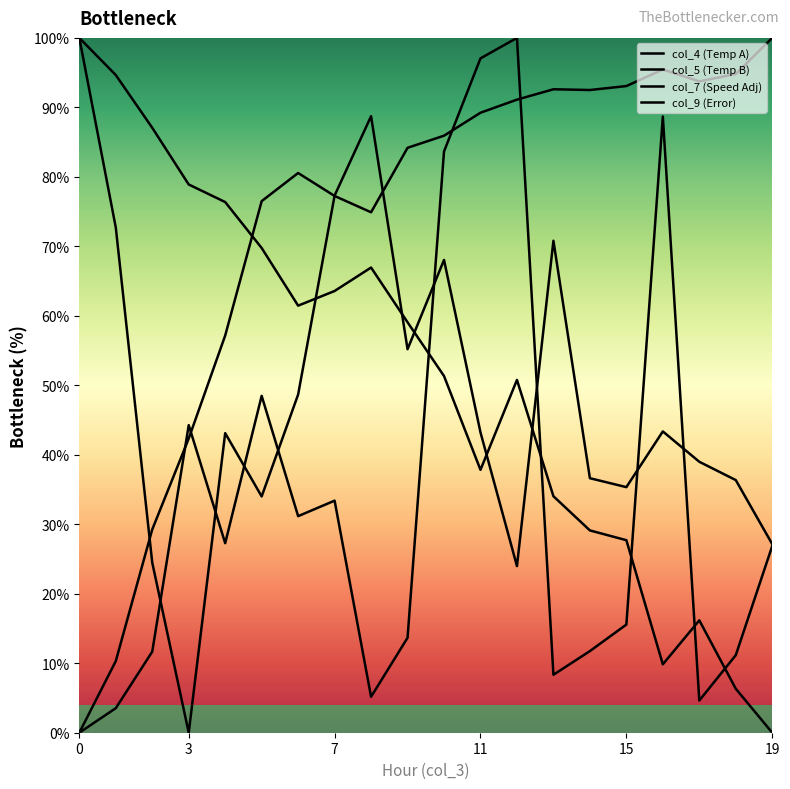

Does the chart display data point markers on the line(s)?

No